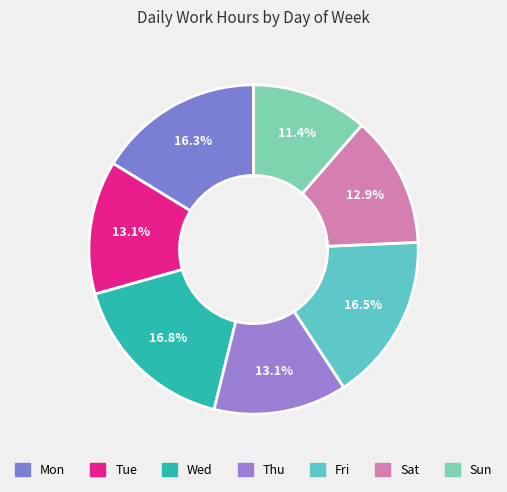

Combined, do Mon and Wed account for over 50%?

No